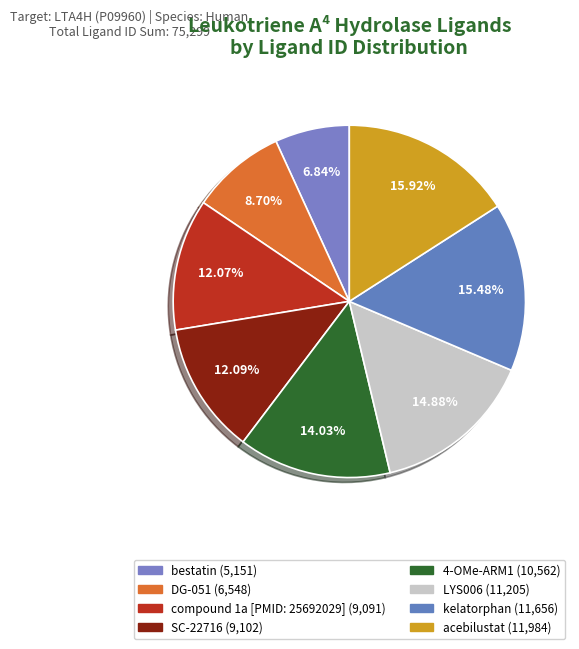

Which slice is the largest?

acebilustat